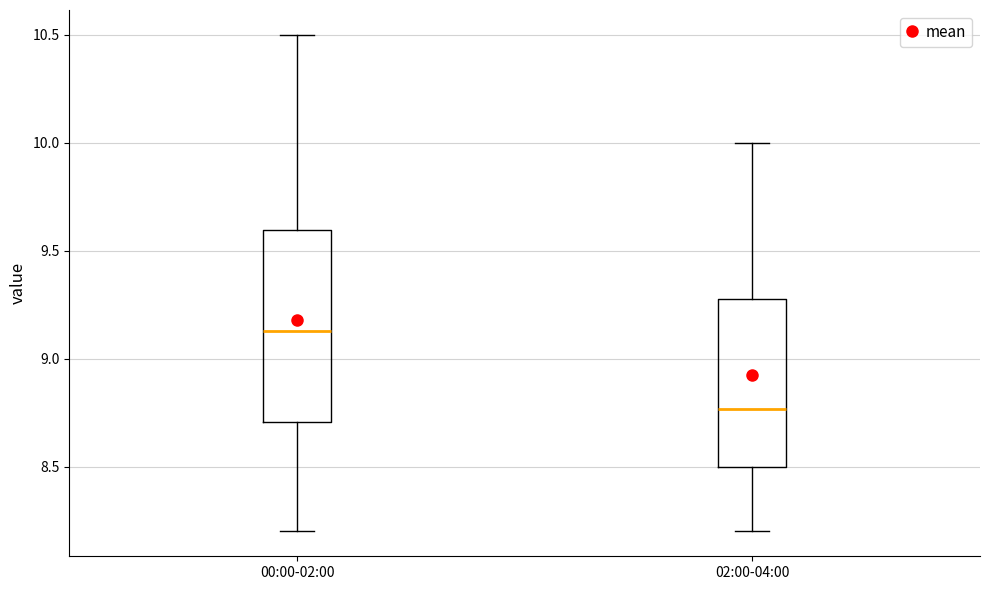

Reading left to right, read every box against the y-axis: the position of its median line, the range the box covers, and the ends of its whiskers. The values are not printed on the chart, so give them approximately, as read against the axis.

00:00-02:00: median 9.15, box 8.70 to 9.60, whiskers 8.20 to 10.50
02:00-04:00: median 8.75, box 8.50 to 9.30, whiskers 8.20 to 10.00